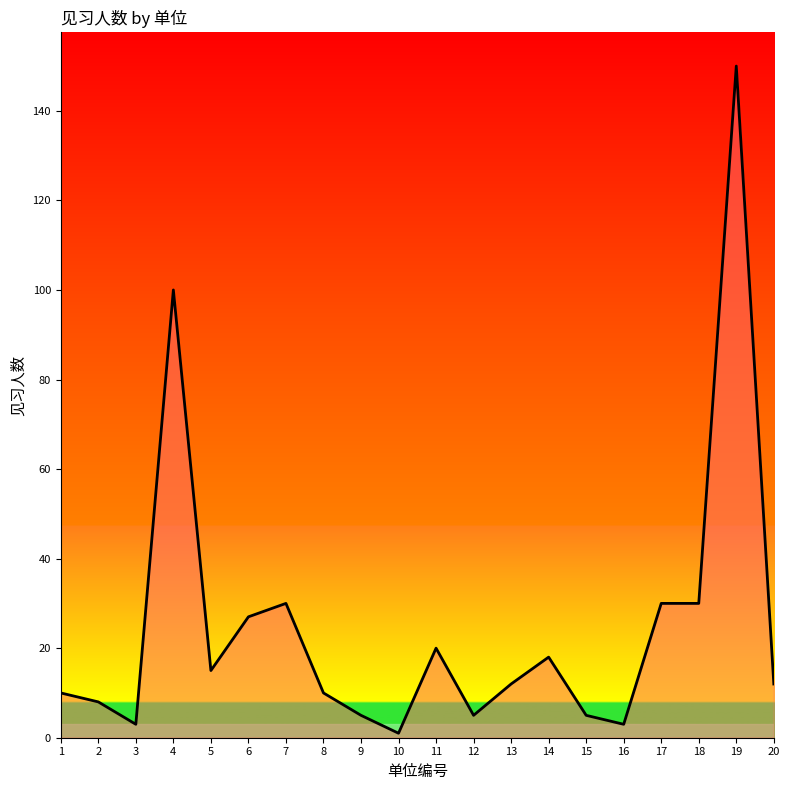

What is the difference between the maximum and minimum values?

149